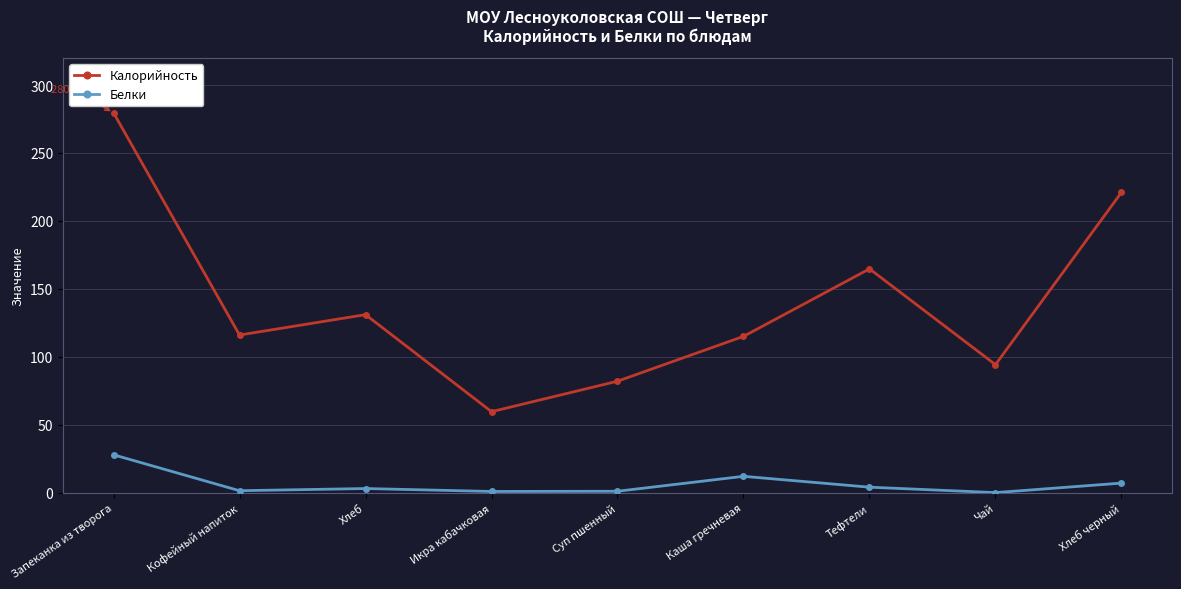

How many data points does each series have?

9